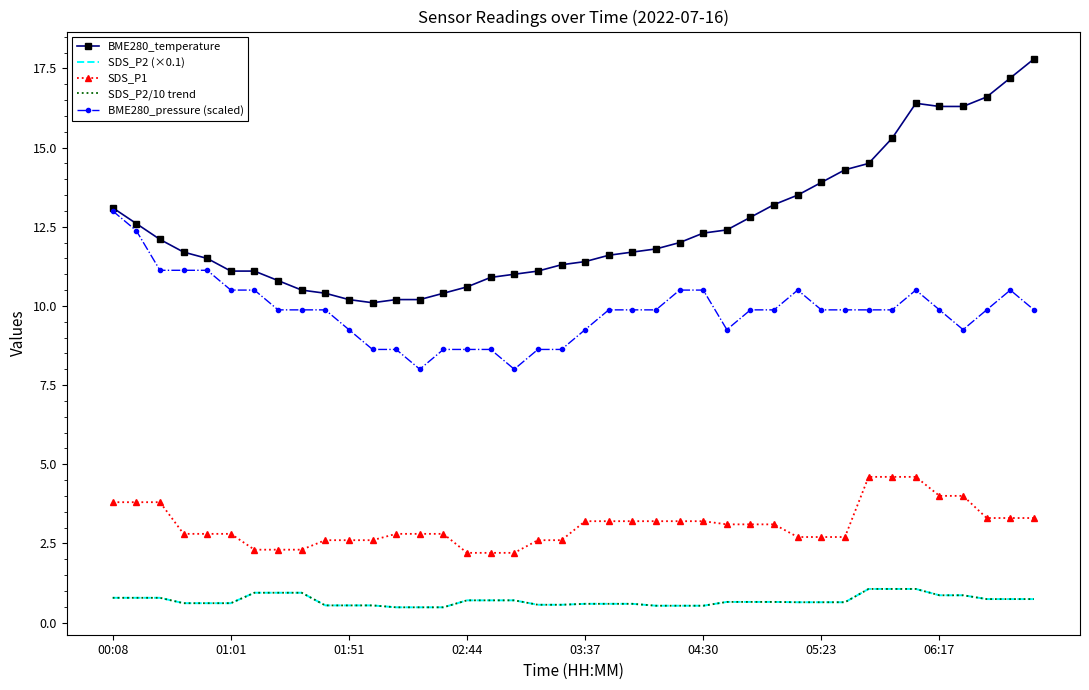

Reading left to right, list all the values displayed in this chart.

BME280_temperature: 13.1	12.6	12.1	11.7	11.5	11.1	11.1	10.8	10.5	10.4	10.2	10.1	10.2	10.2	10.4	10.6	10.9	11.0	11.1	11.3	11.4	11.6	11.7	11.8	12.0	12.3	12.4	12.8	13.2	13.5	13.9	14.3	14.5	15.3	16.4	16.3	16.3	16.6	17.2	17.8
SDS_P2 (×0.1): 0.8	0.8	0.8	0.6	0.6	0.6	0.9	0.9	0.9	0.5	0.5	0.5	0.5	0.5	0.5	0.7	0.7	0.7	0.6	0.6	0.6	0.6	0.6	0.5	0.5	0.5	0.7	0.7	0.7	0.6	0.6	0.6	1.1	1.1	1.1	0.9	0.9	0.7	0.7	0.7
SDS_P1: 3.8	3.8	3.8	2.8	2.8	2.8	2.3	2.3	2.3	2.6	2.6	2.6	2.8	2.8	2.8	2.2	2.2	2.2	2.6	2.6	3.2	3.2	3.2	3.2	3.2	3.2	3.1	3.1	3.1	2.7	2.7	2.7	4.6	4.6	4.6	4.0	4.0	3.3	3.3	3.3
SDS_P2/10 trend: 0.8	0.8	0.8	0.6	0.6	0.6	0.9	0.9	0.9	0.5	0.5	0.5	0.5	0.5	0.5	0.7	0.7	0.7	0.6	0.6	0.6	0.6	0.6	0.5	0.5	0.5	0.7	0.7	0.7	0.6	0.6	0.6	1.1	1.1	1.1	0.9	0.9	0.7	0.7	0.7
BME280_pressure (scaled): 13.0	12.4	11.1	11.1	11.1	10.5	10.5	9.9	9.9	9.9	9.2	8.6	8.6	8.0	8.6	8.6	8.6	8.0	8.6	8.6	9.2	9.9	9.9	9.9	10.5	10.5	9.2	9.9	9.9	10.5	9.9	9.9	9.9	9.9	10.5	9.9	9.2	9.9	10.5	9.9